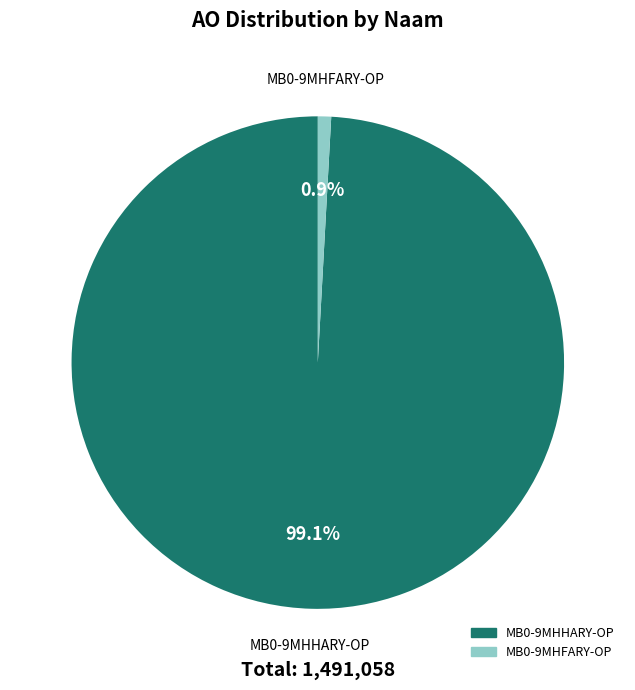

What percentage do MB0-9MHFARY-OP and MB0-9MHHARY-OP together represent?

100.0%